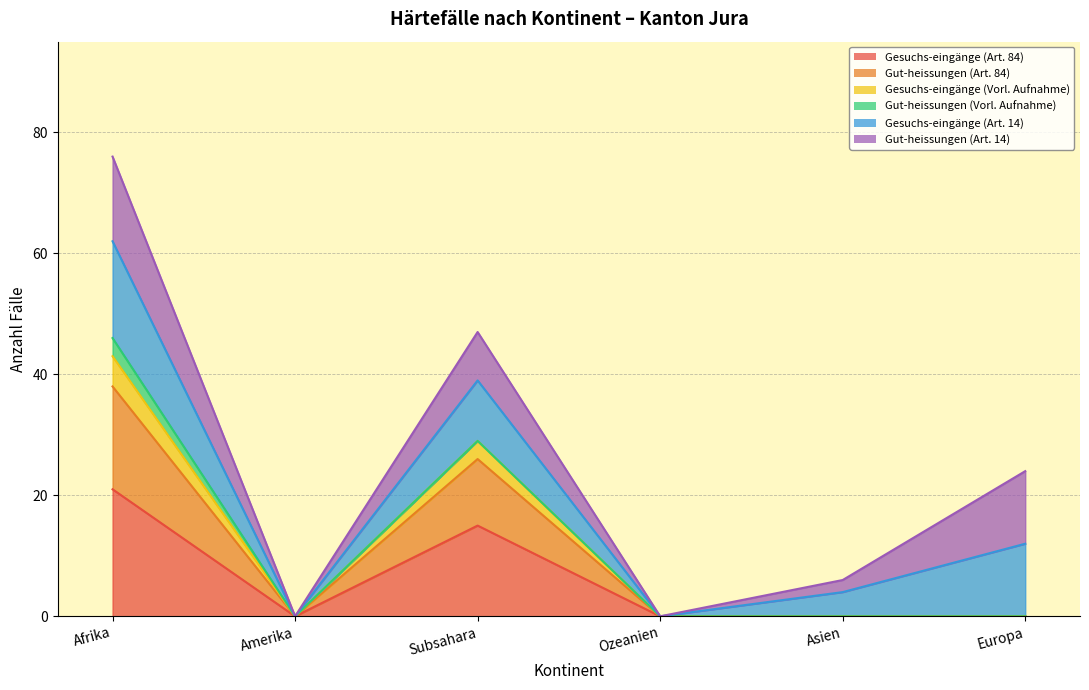

How many data points in Gesuchs-eingänge (Art. 84) are above 0?

2